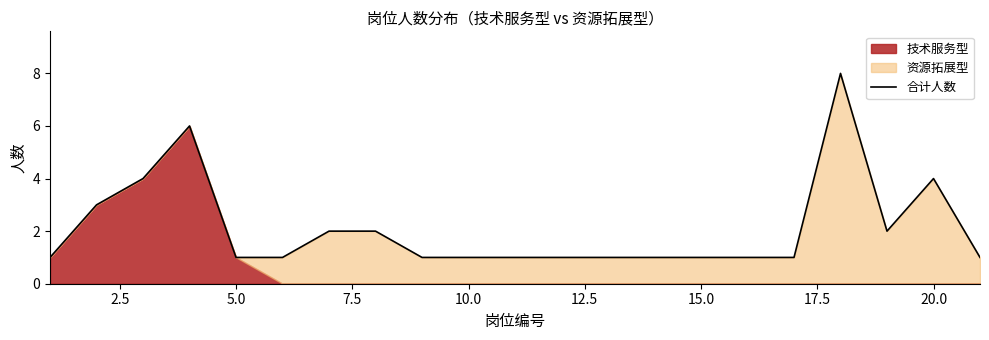

What is the maximum value shown in the chart?

8